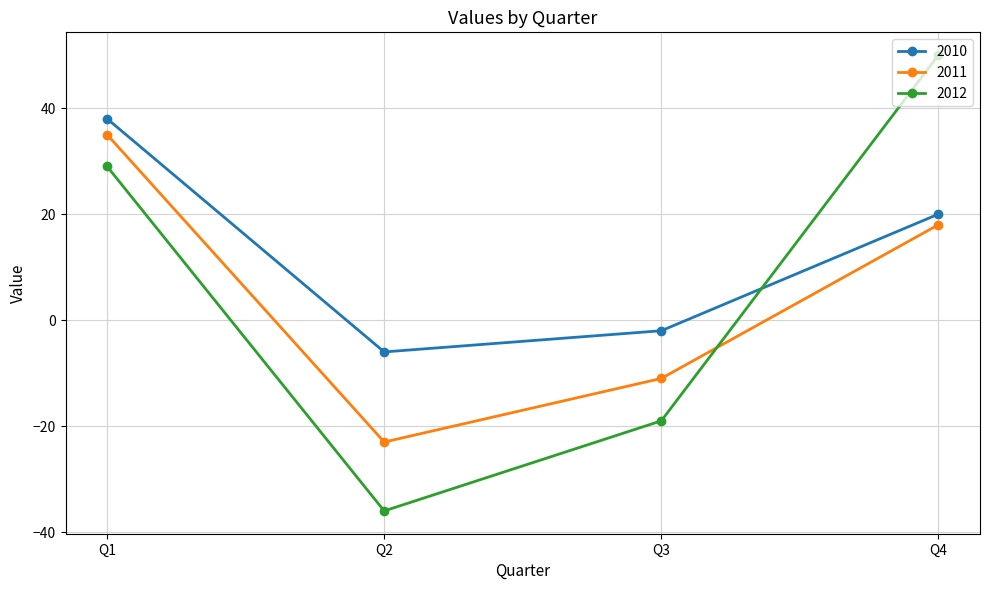

Rank the categories by 2011 value from highest to lowest.

Q1, Q4, Q3, Q2